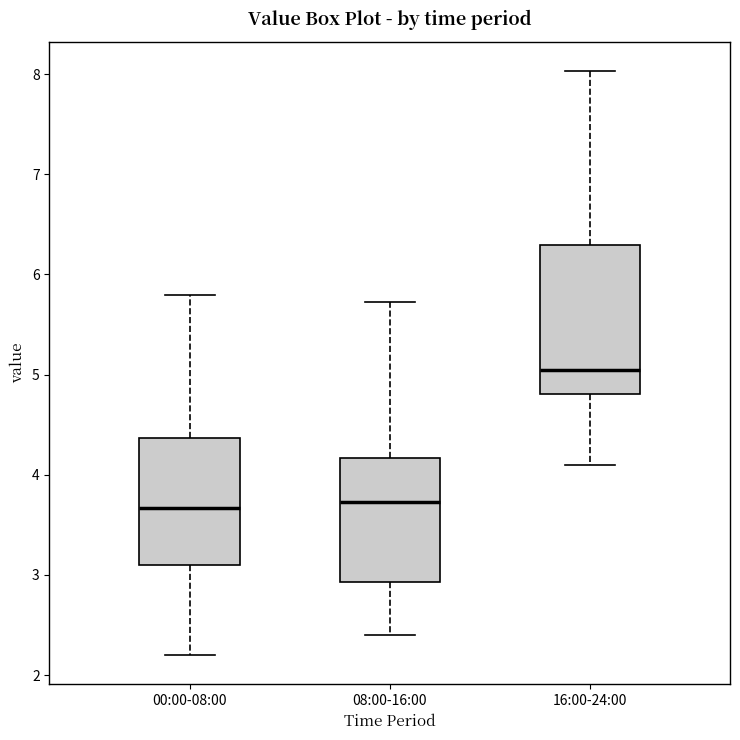

Where does the lower whisker of the box for 08:00-16:00 end on the y-axis? The values are not printed on the chart, so give them approximately, as read against the axis.

2.4